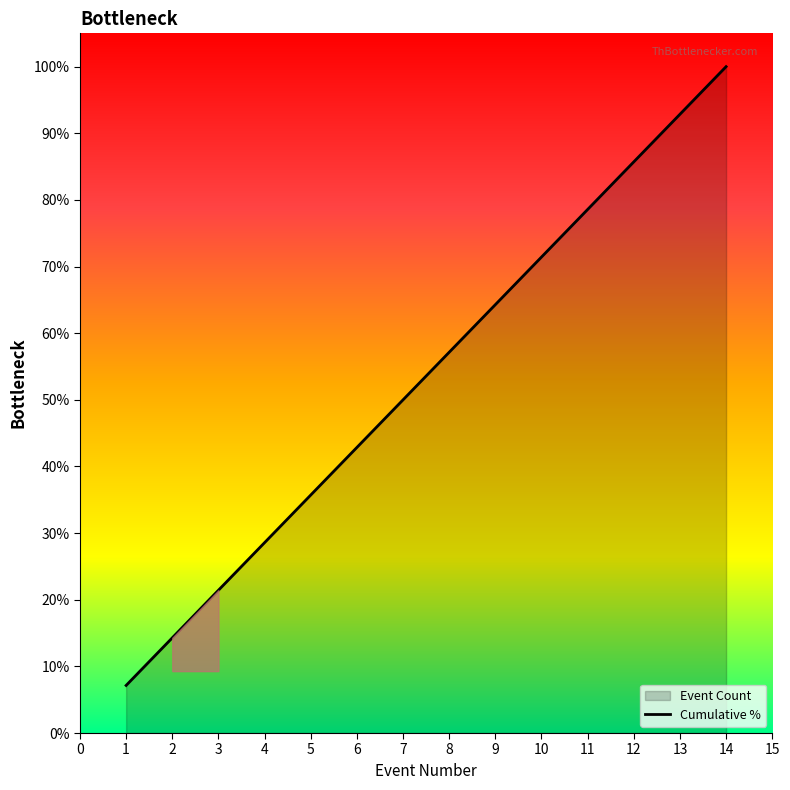

How many values exceed 57?

7